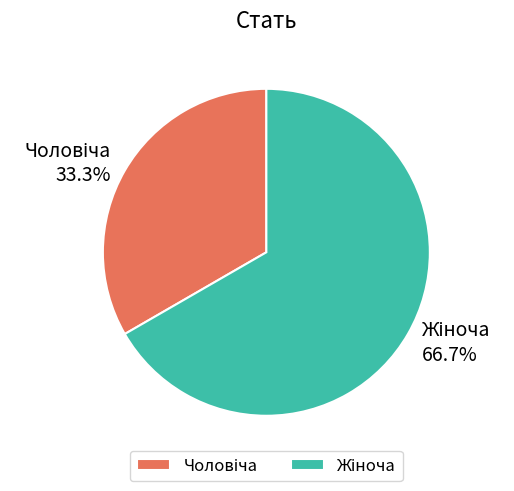

Is there any slice that represents more than half of the pie?

Yes